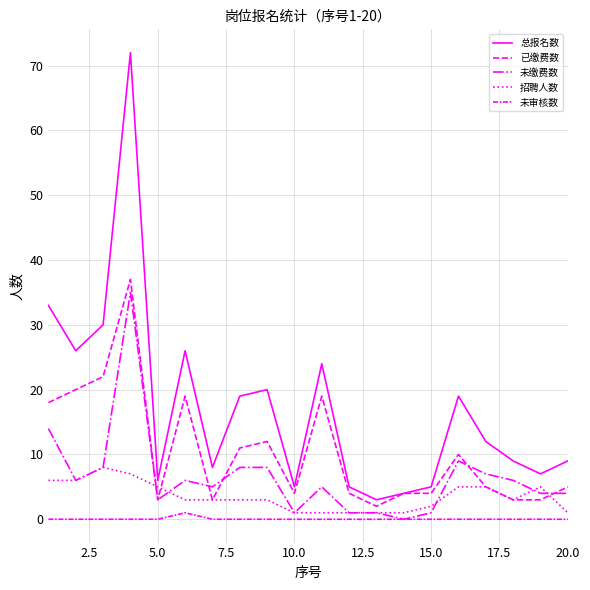

True or false: 未缴费数 and 已缴费数 cross at least once.

True